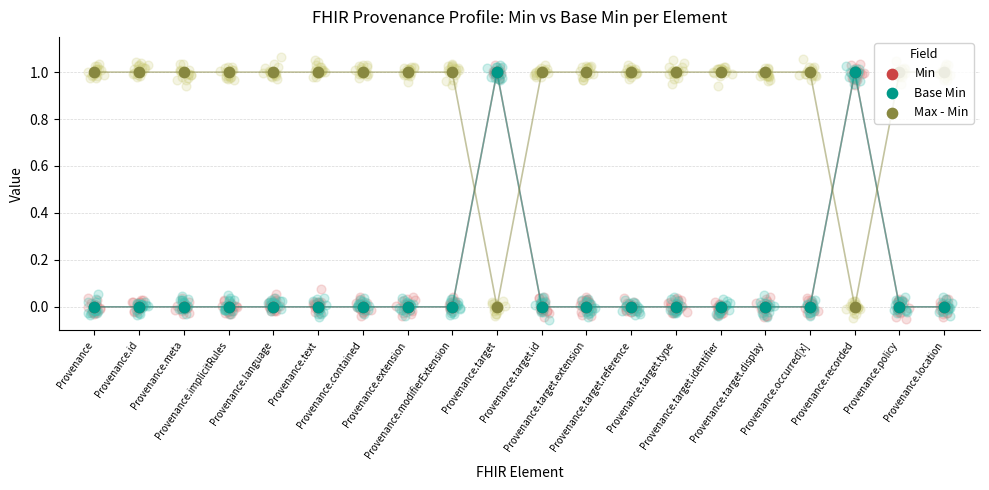

Which series contains the highest Y value?

Min